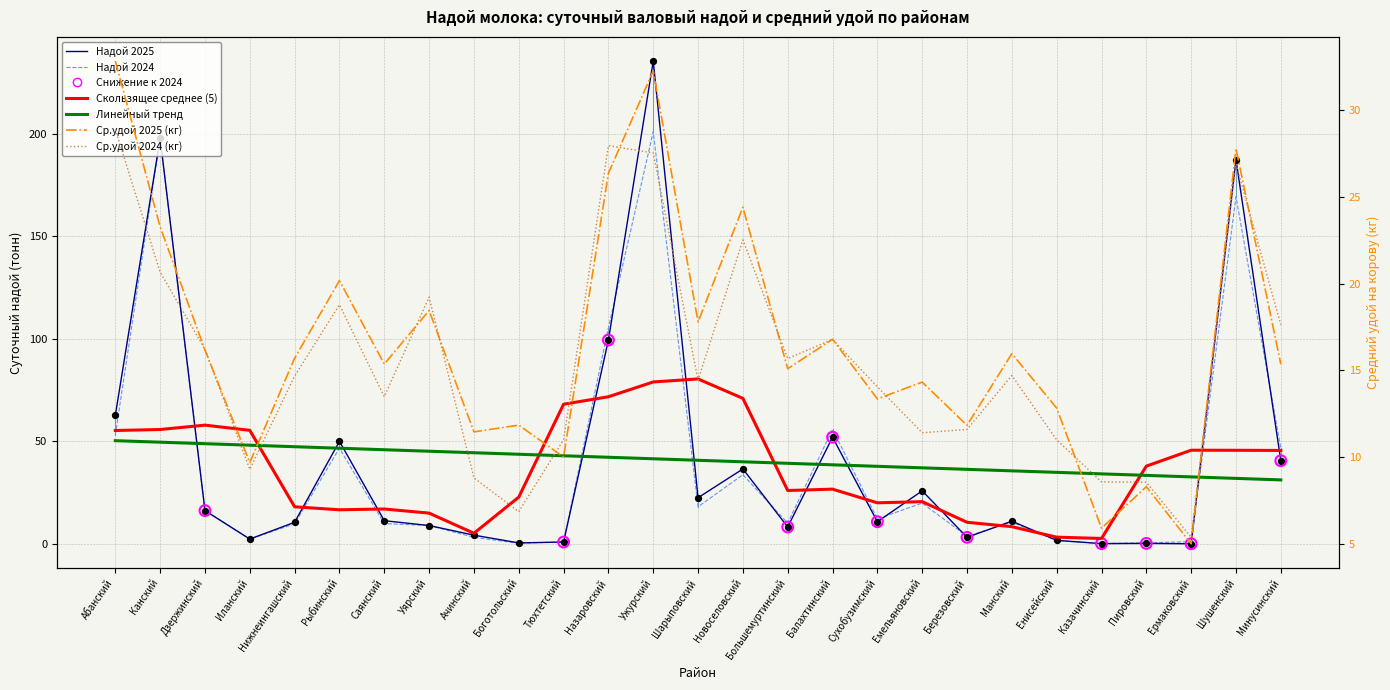

Which series reaches the maximum Y coordinate?

Суточный надой 2025